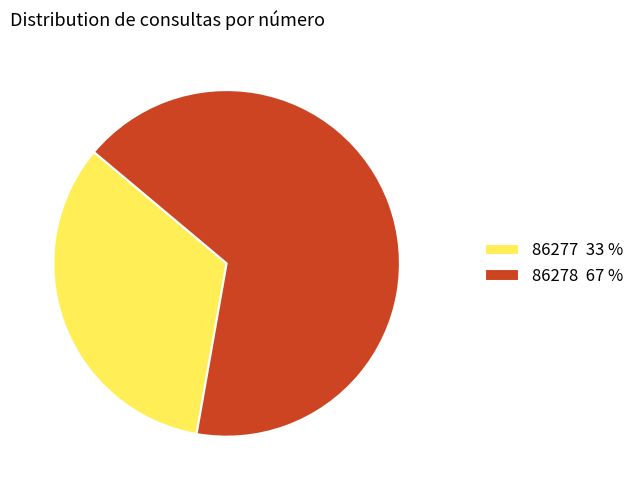

Which has a higher value, 86277 33 % or 86278 67 %?

86278 67 %